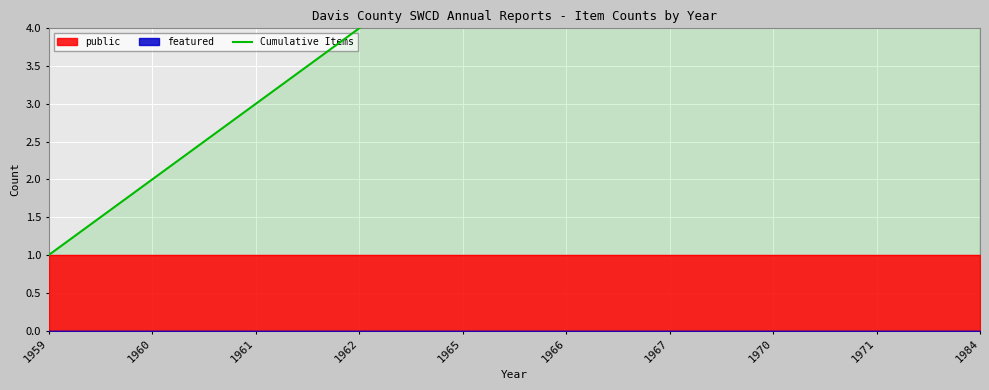

What is the greatest value displayed?

10